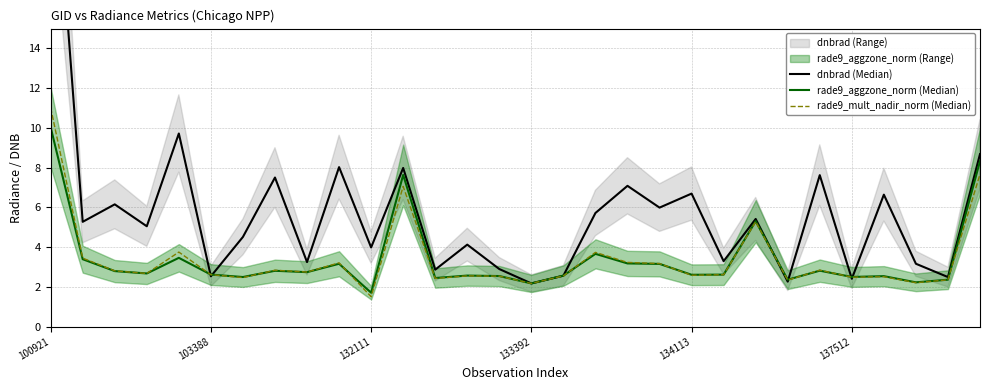

Where do dnbrad (Median) and rade9_aggzone_norm (Median) first cross each other?

134113 and 137512